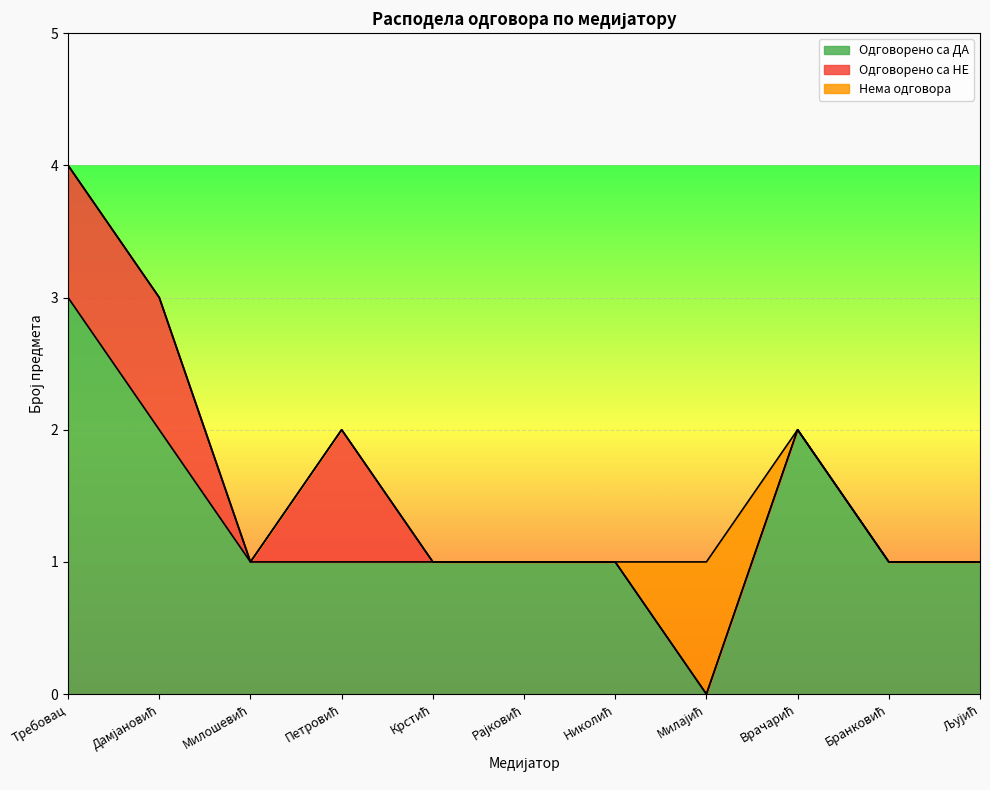

True or false: Нема одговора and Одговорено са НЕ intersect in this chart.

False